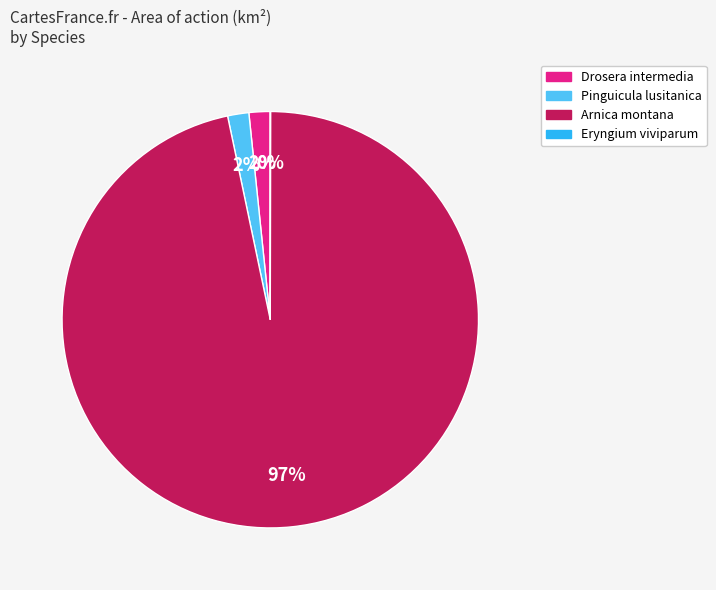

To the nearest percent, what portion does Pinguicula lusitanica represent?

2%